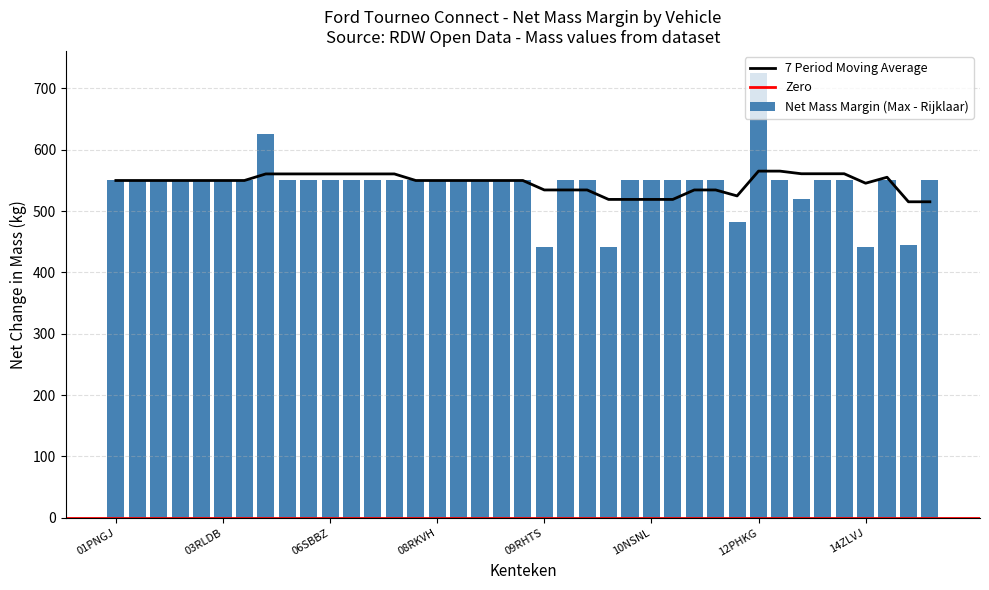

True or false: massa_rijklaar has a value of 2439 at 17PGXN.

False